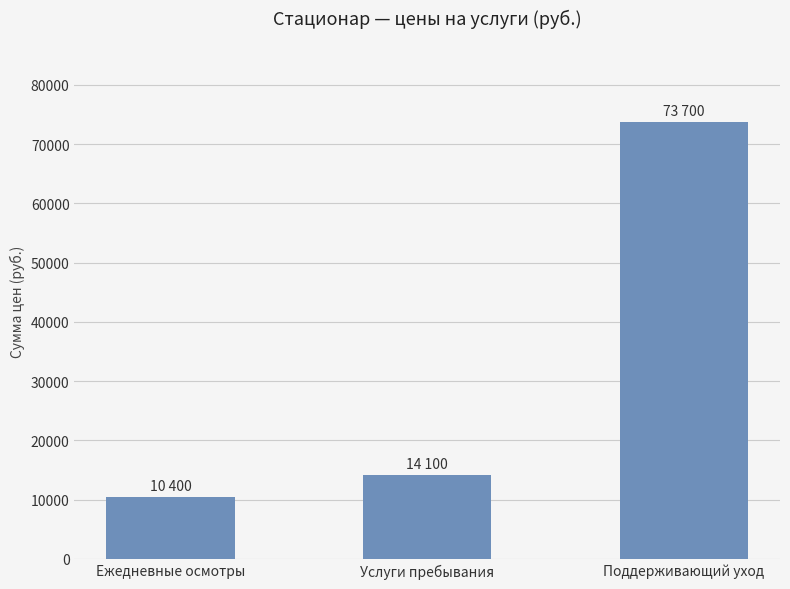

Count the number of data series in this chart.

1